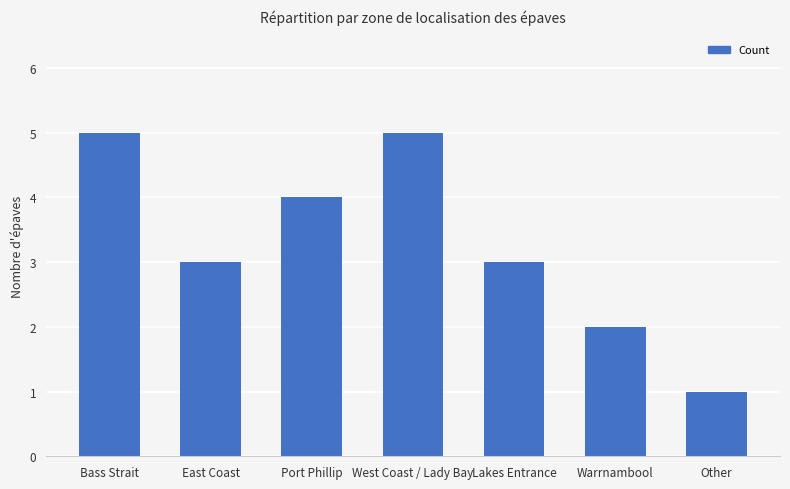

Between East Coast and West Coast / Lady Bay, which is larger?

West Coast / Lady Bay